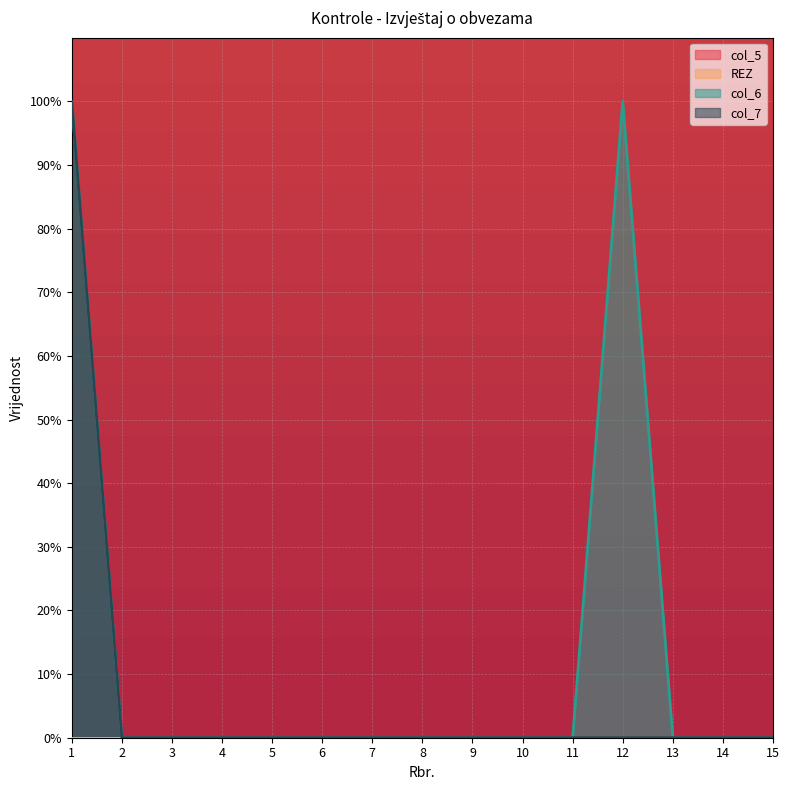

How many lines are shown in the chart?

4